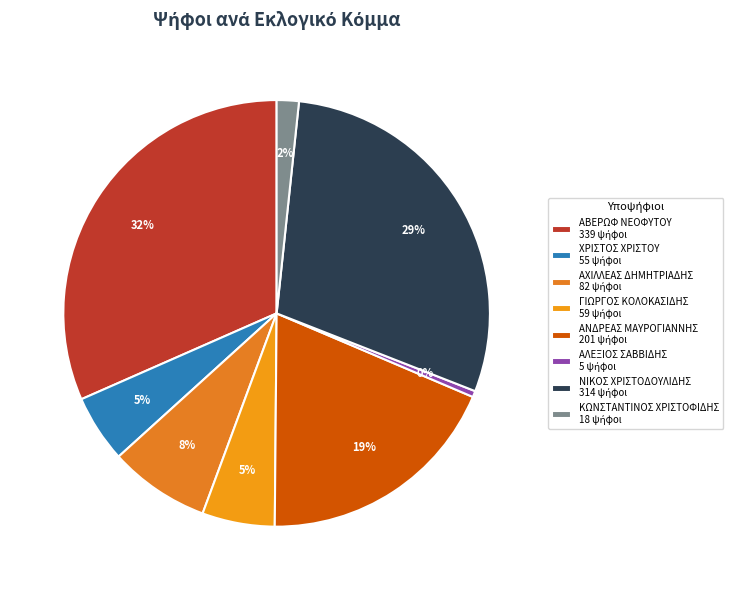

Count the number of slices in the pie.

8